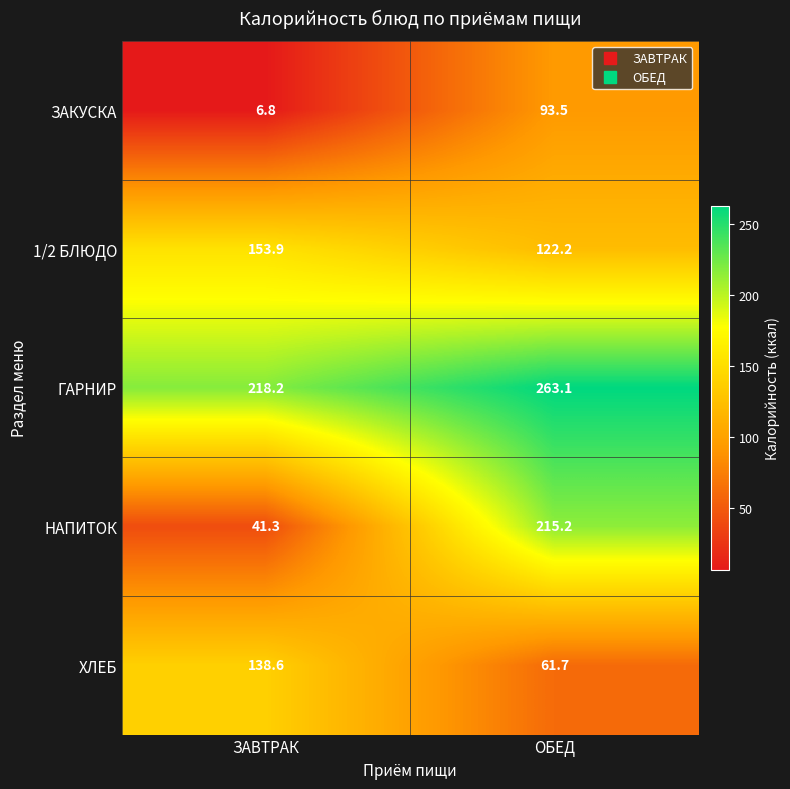

How many categories are shown in the chart?

2